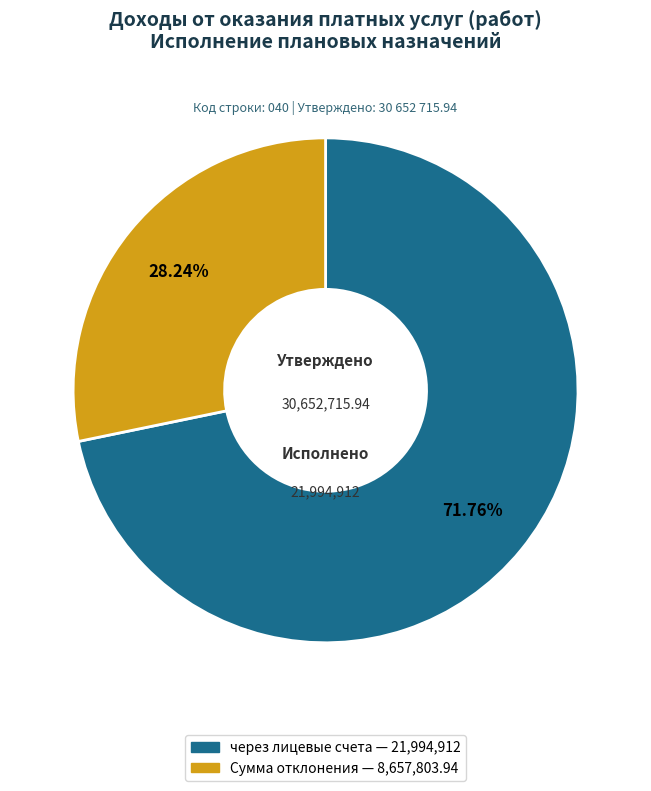

To the nearest percent, what is the difference between the largest and smallest slice percentages?

44%